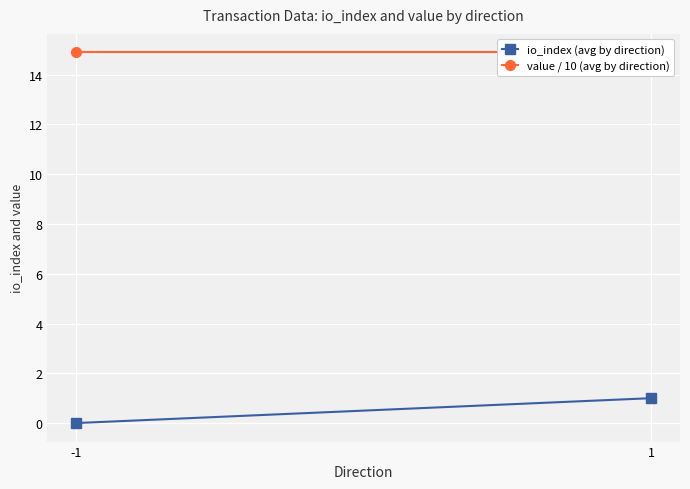

Reading left to right, extract all data points from this chart.

io_index (avg by direction): -1=0.0	1=1.0
value / 10 (avg by direction): -1=14.9	1=14.9